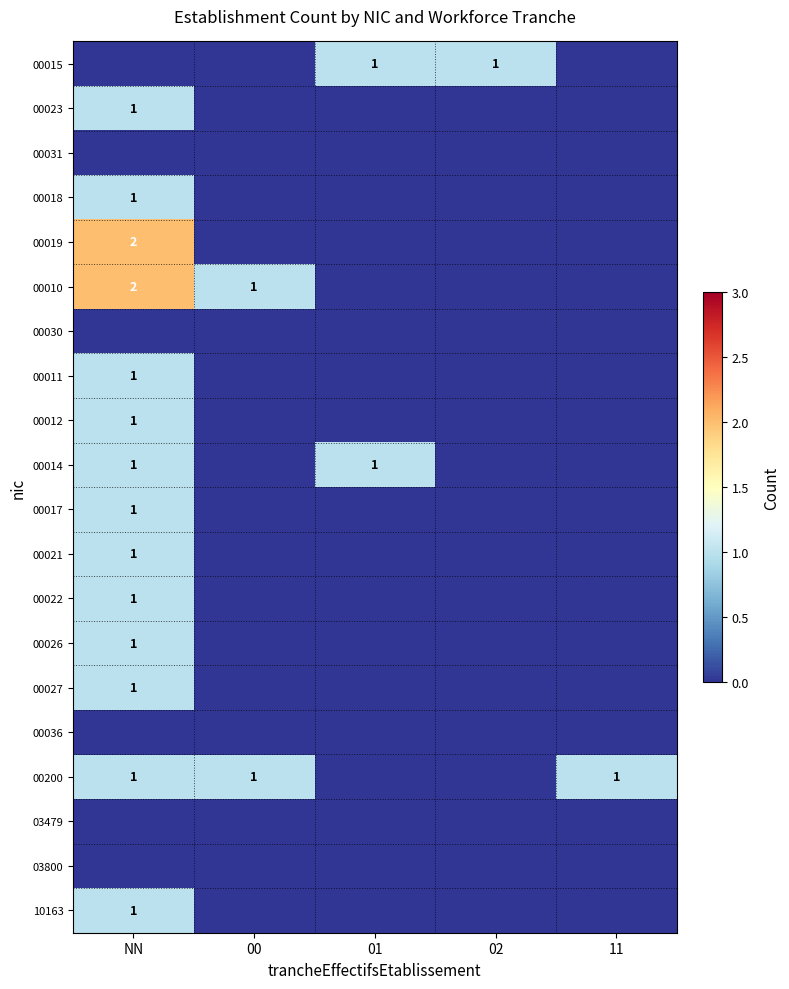

What is the difference between the highest and lowest values at NN?

2